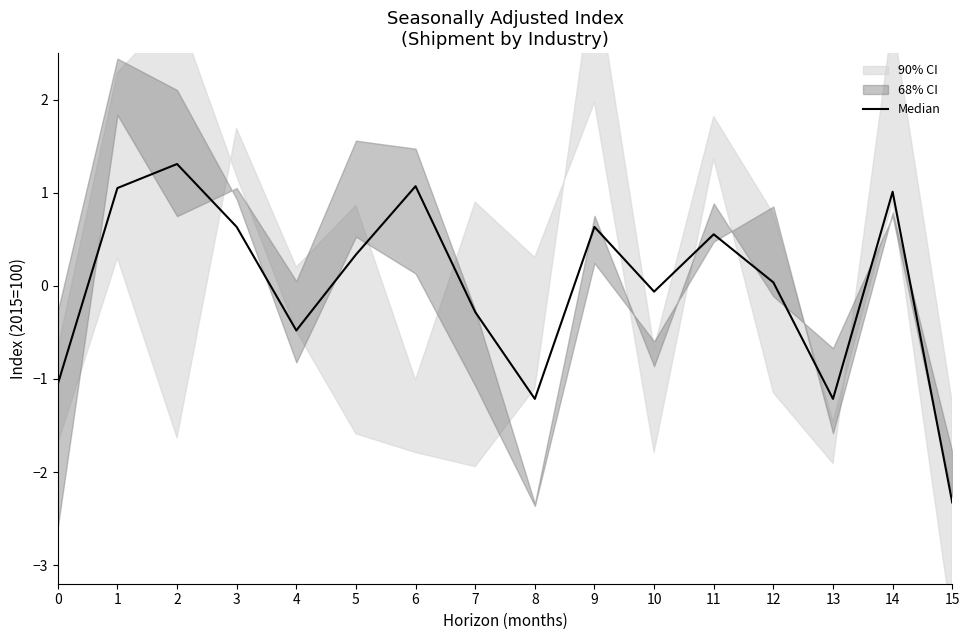

True or false: the data shows 1.0 at 9.

False